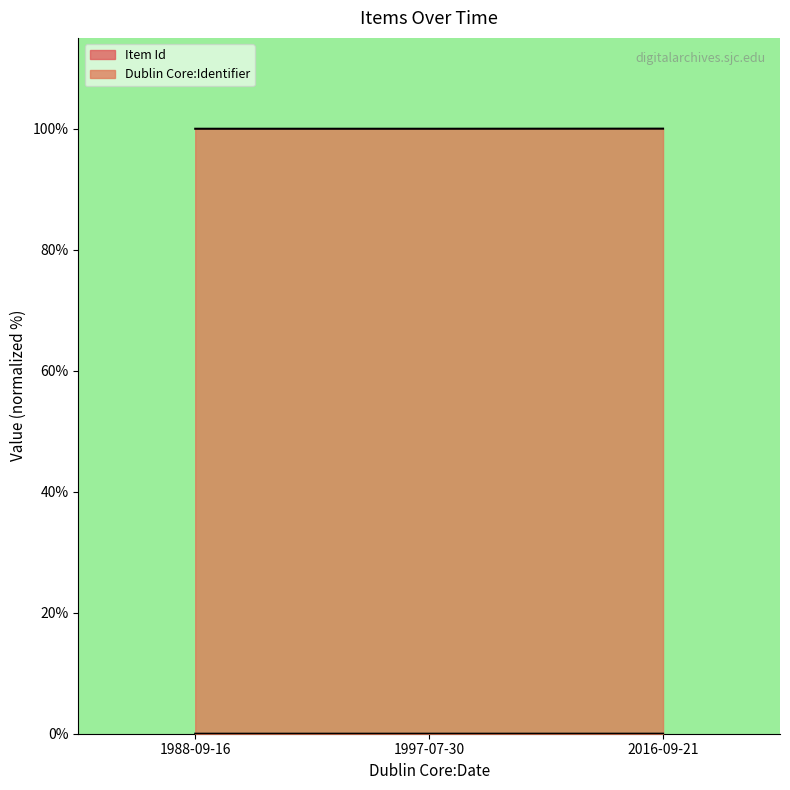

Rank the series by their maximum value, from highest to lowest.

Dublin Core:Identifier, Item Id